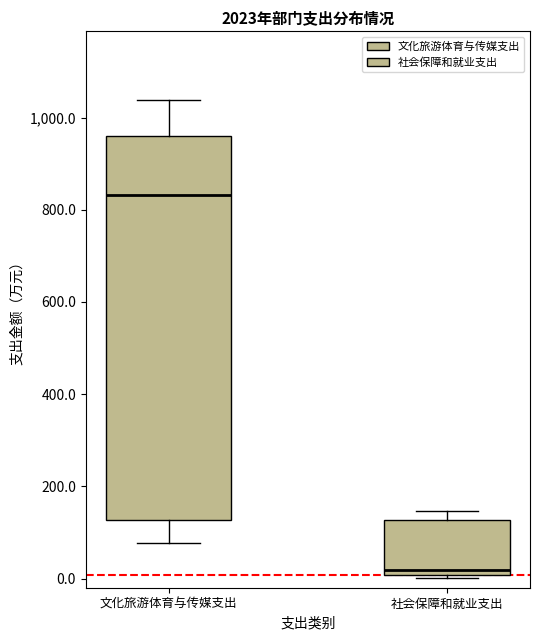

Comparing the boxes themselves (not the whiskers), which one is the tallest?

文化旅游体育与传媒支出